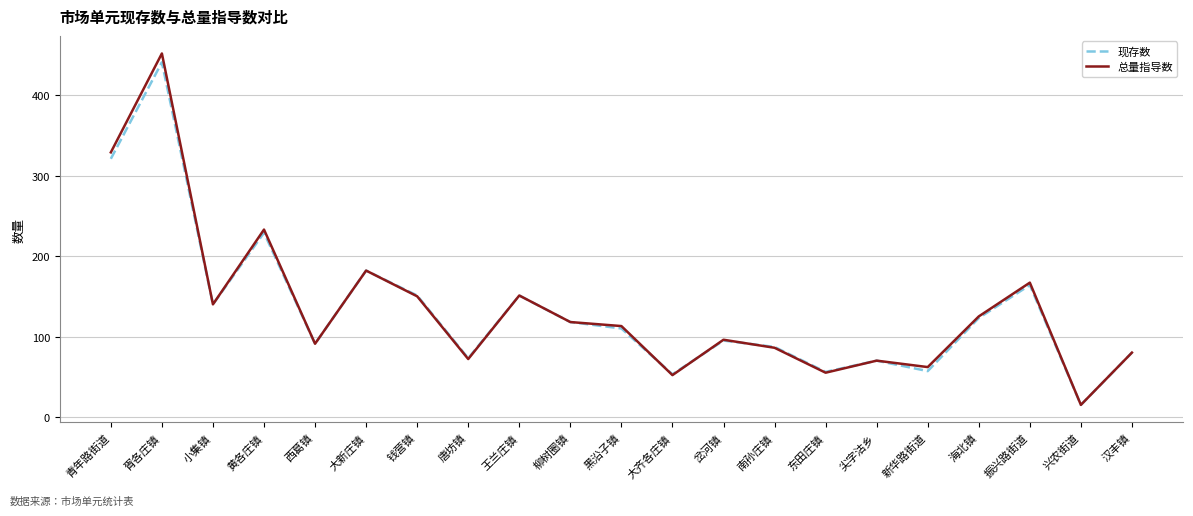

Is this an area chart (filled region under the line)?

No